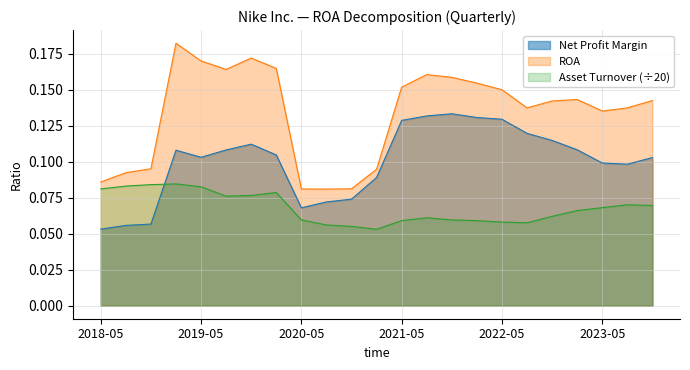

How many lines are shown in the chart?

3